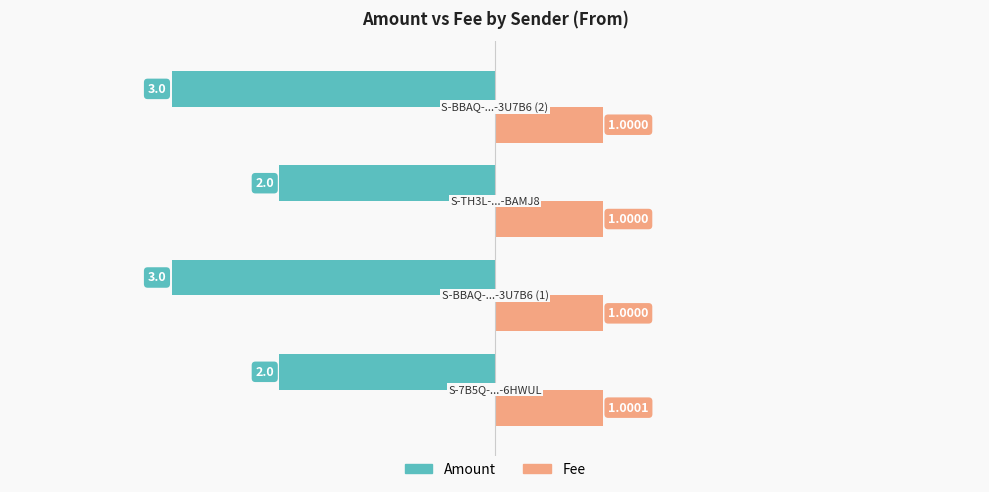

Which series has the largest range (max minus min)?

Amount